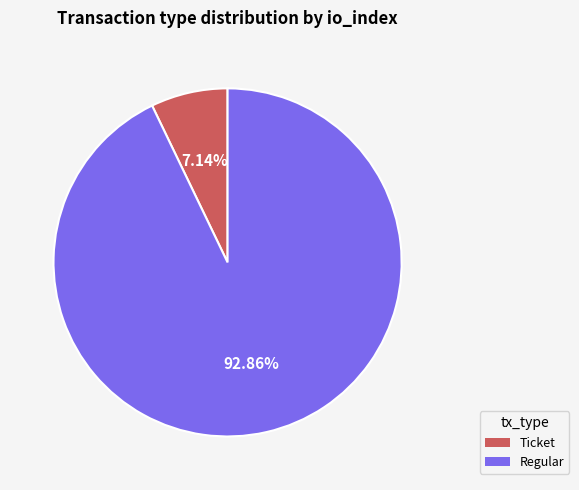

Which slice is the largest?

Regular